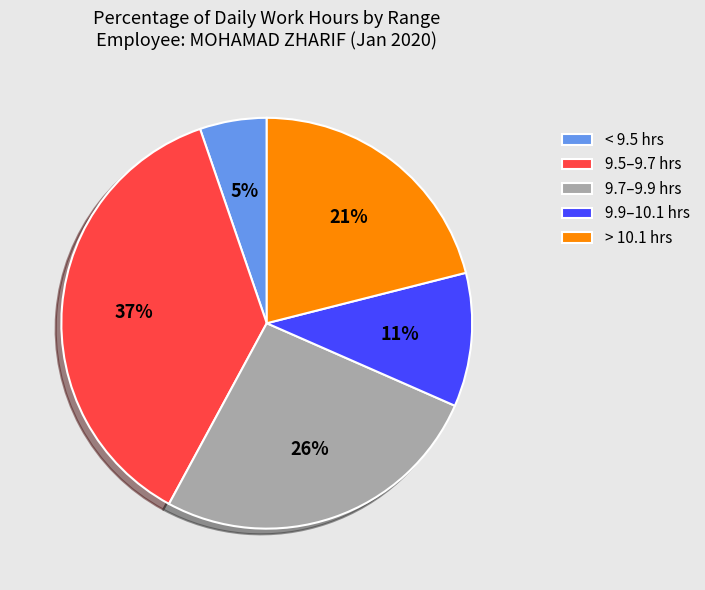

Is the sum of > 10.1 hrs and 9.5–9.7 hrs greater than half?

Yes